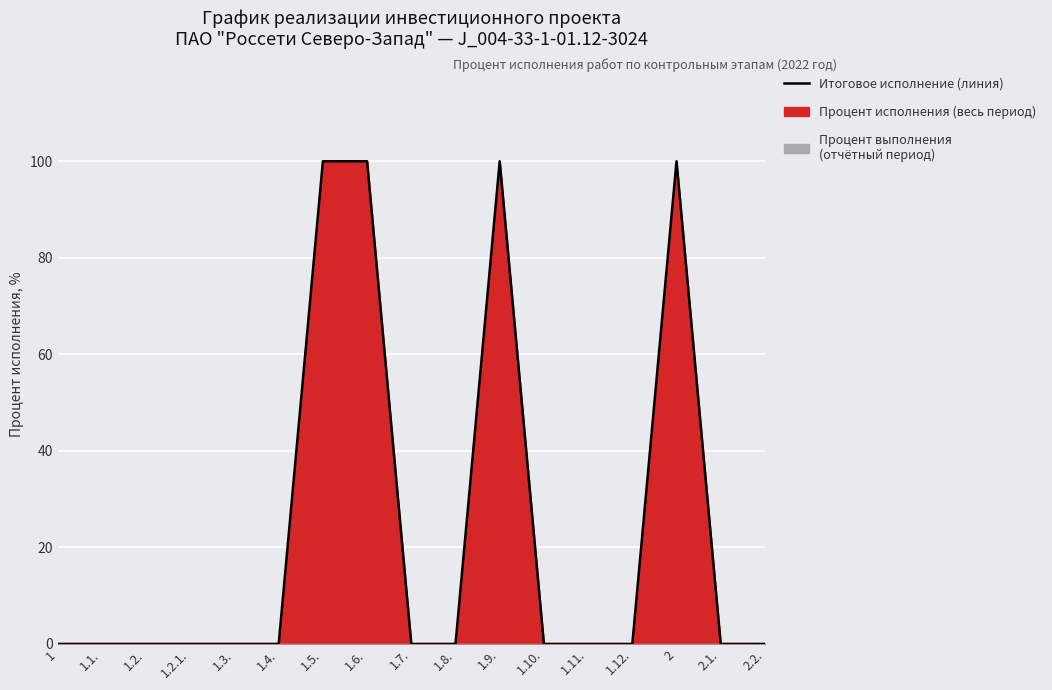

List the labels in order of value, smallest first.

1, 1.1., 1.2., 1.2.1., 1.3., 1.4., 1.7., 1.8., 1.10., 1.11., 1.12., 2.1., 2.2., 1.5., 1.6., 1.9., 2